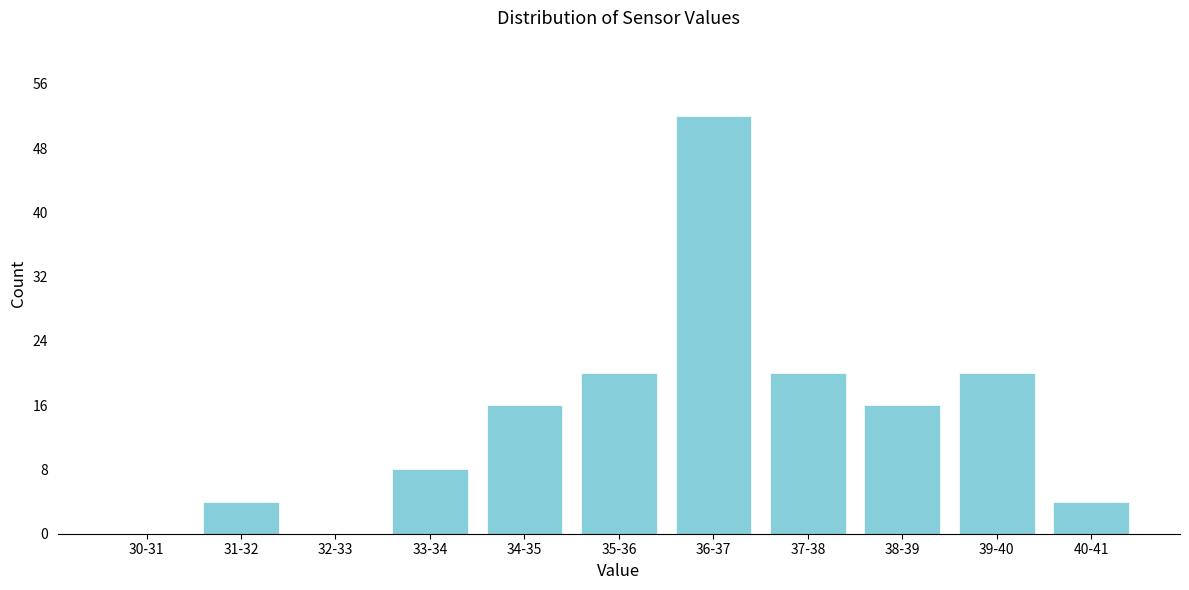

Reading left to right, extract all data points from this chart.

30-31=0	31-32=4	32-33=0	33-34=8	34-35=16	35-36=20	36-37=52	37-38=20	38-39=16	39-40=20	40-41=4